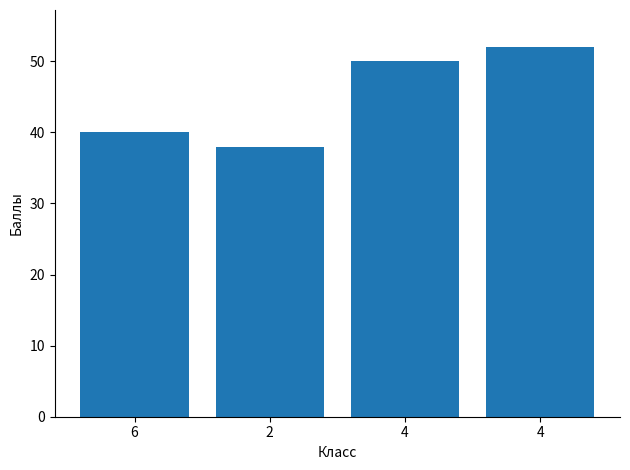

Are the bars horizontal?

No